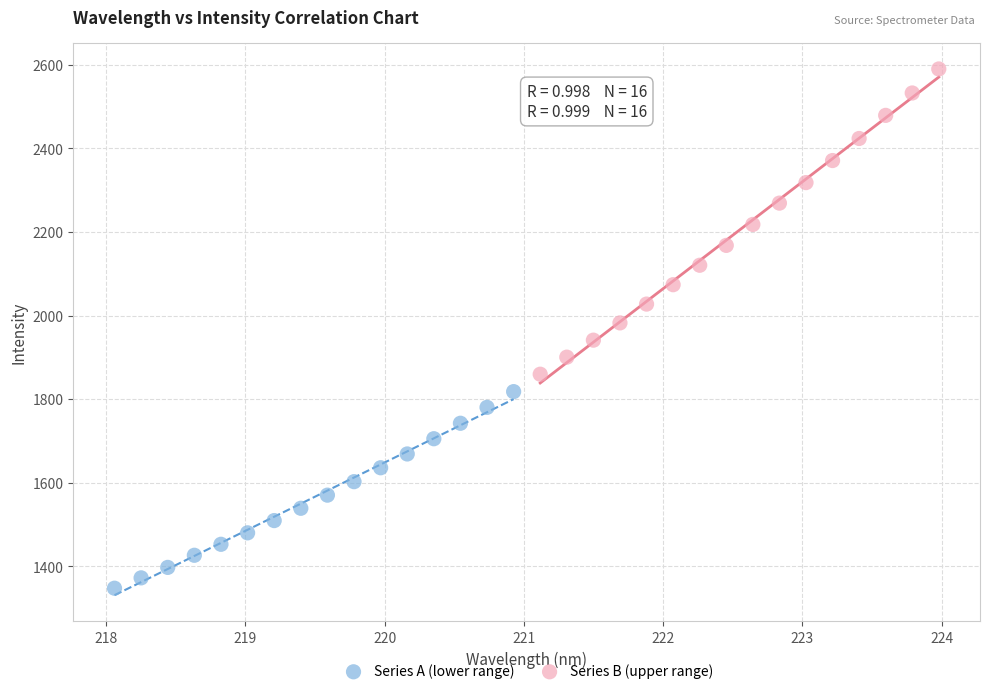

Which series contains the highest Y value?

Series B (upper range)